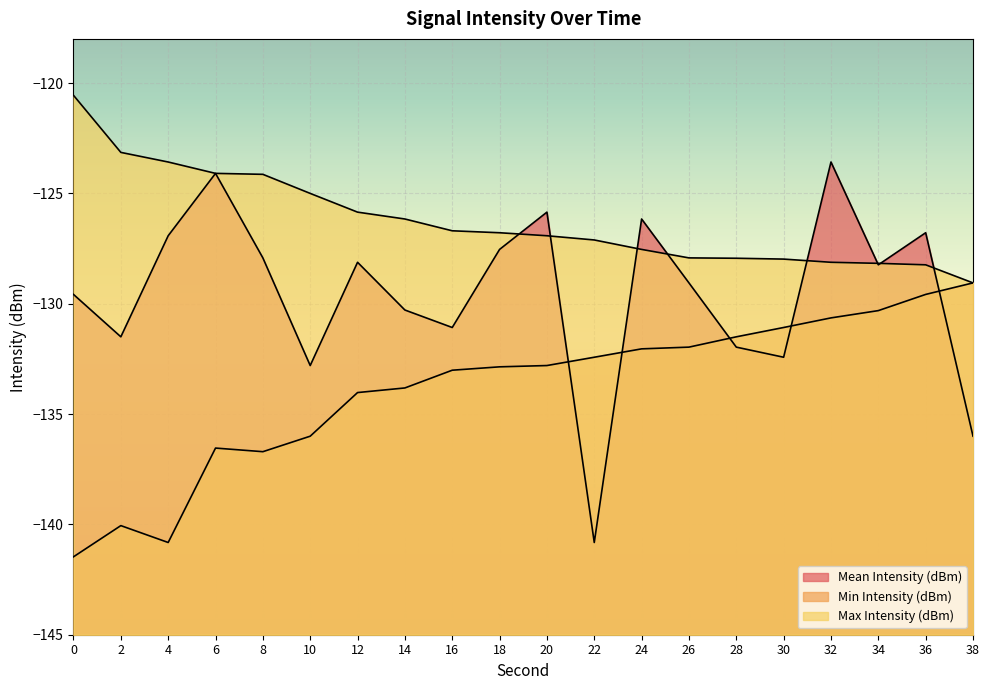

How many values in the Mean Intensity (dBm) series exceed -128?

8